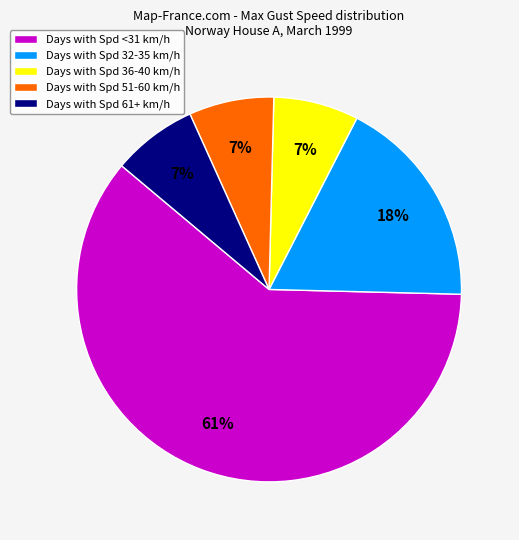

To the nearest percent, what is the difference between the largest and smallest slice percentages?

54%